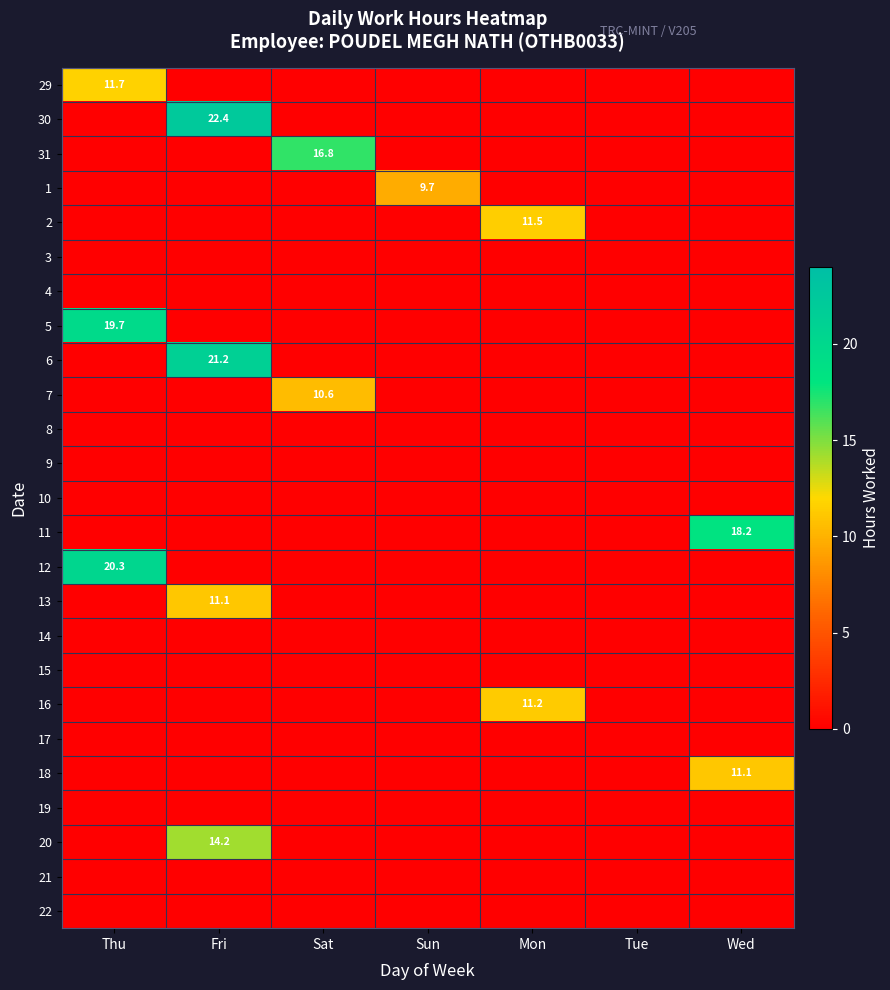

Count the number of categories in the chart.

7